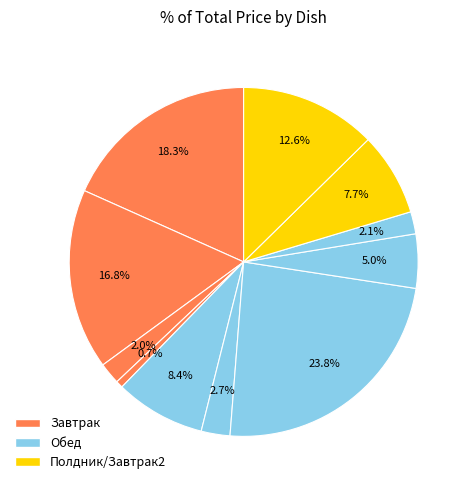

How many slices are in this pie chart?

11